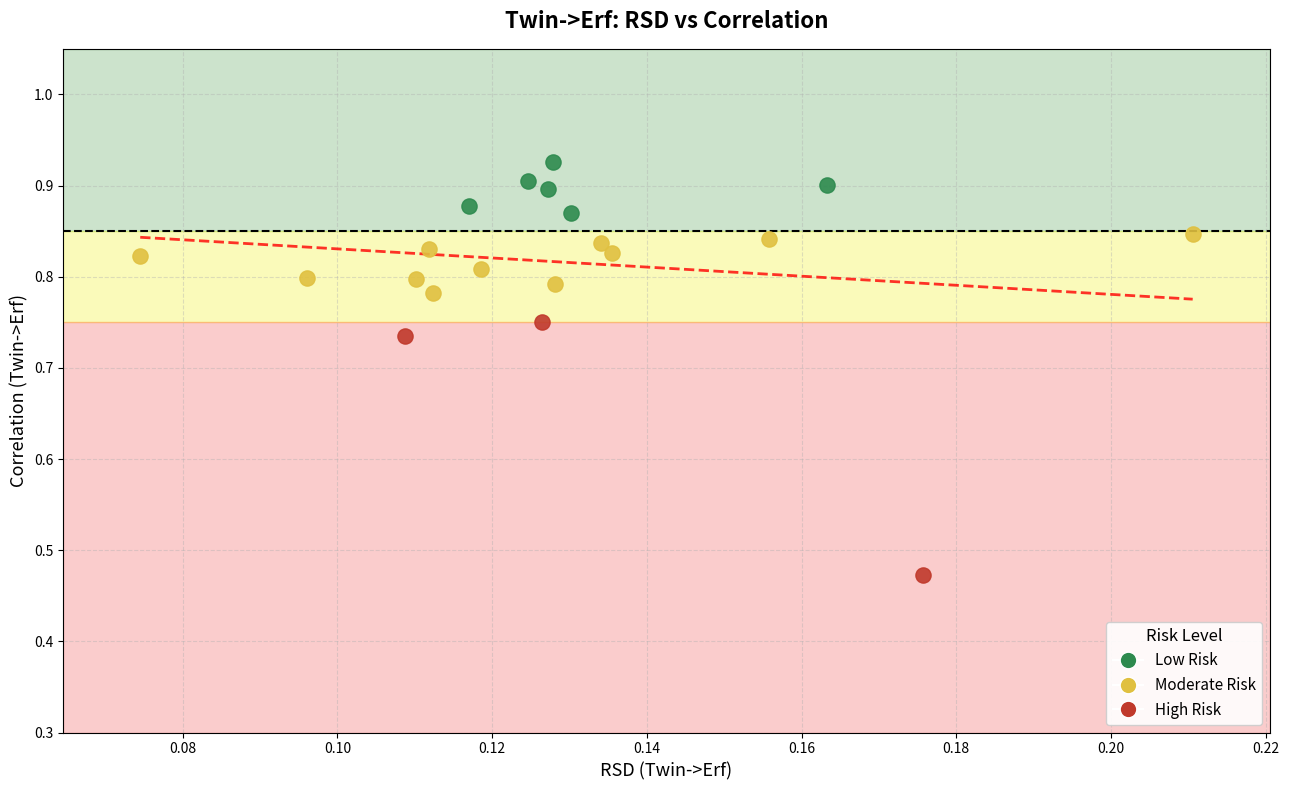

Which series has the largest Y range (max minus min)?

High Risk